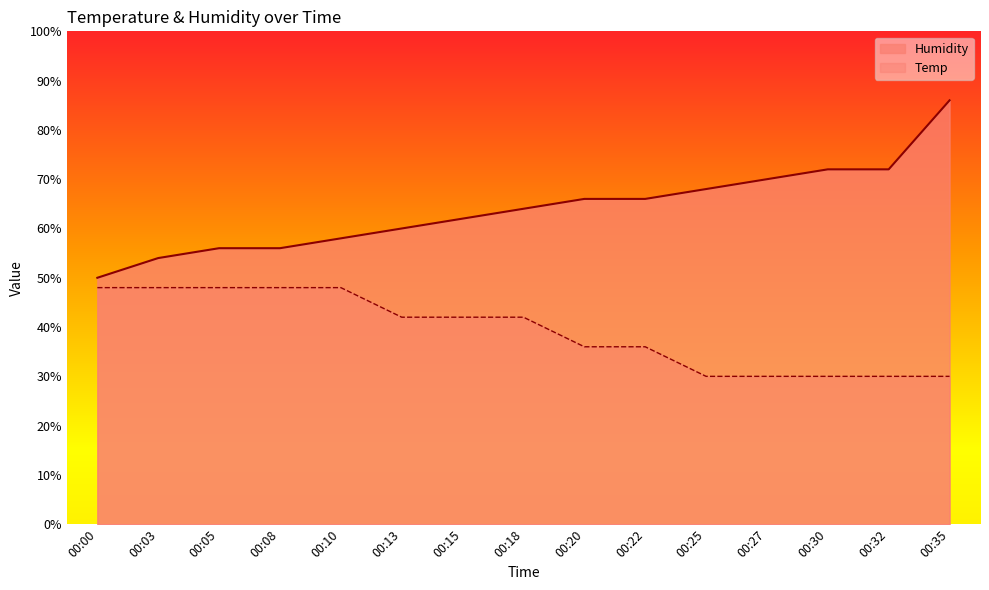

What is the sum of the Humidity values at 00:35 and 00:27?

156.0